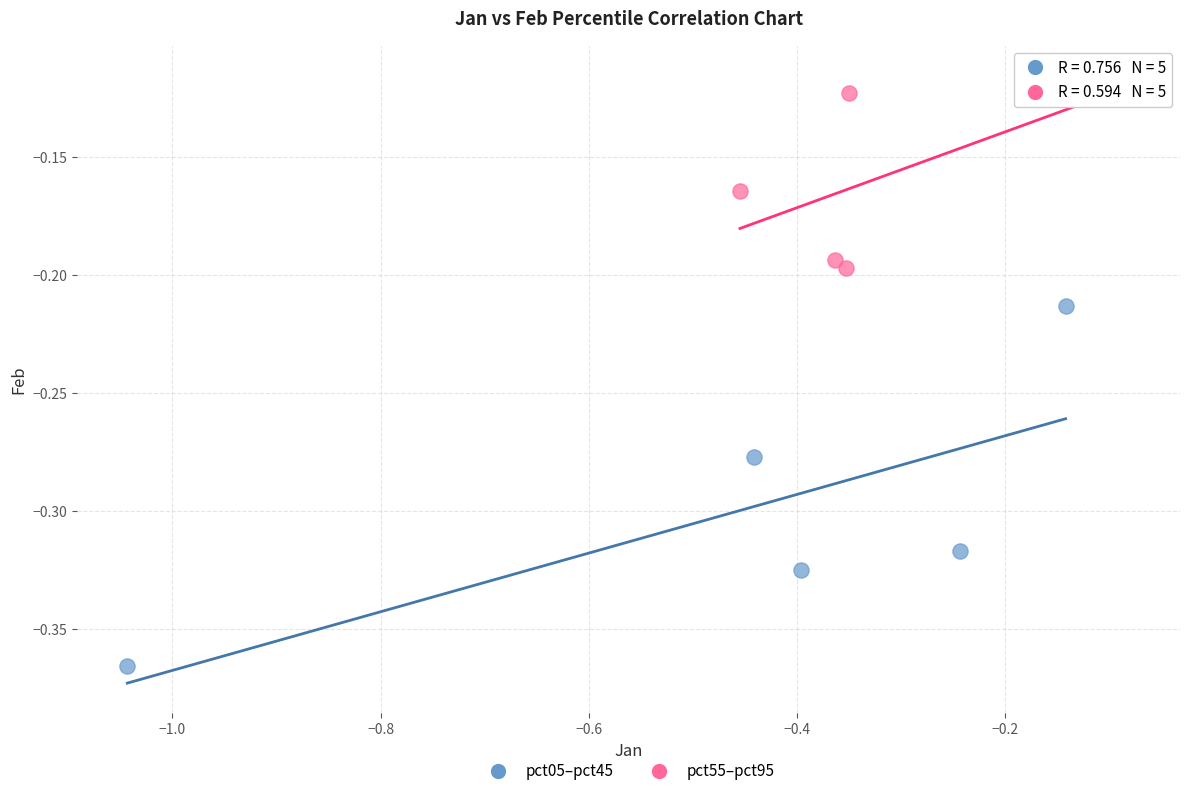

Which series has the widest spread of Y values?

pct05–pct45